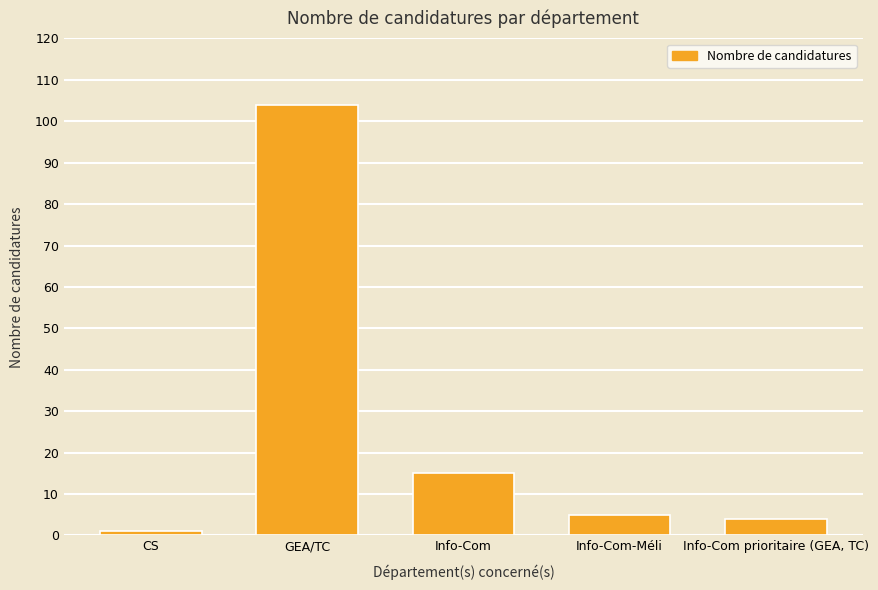

Between GEA/TC and Info-Com, which is larger?

GEA/TC